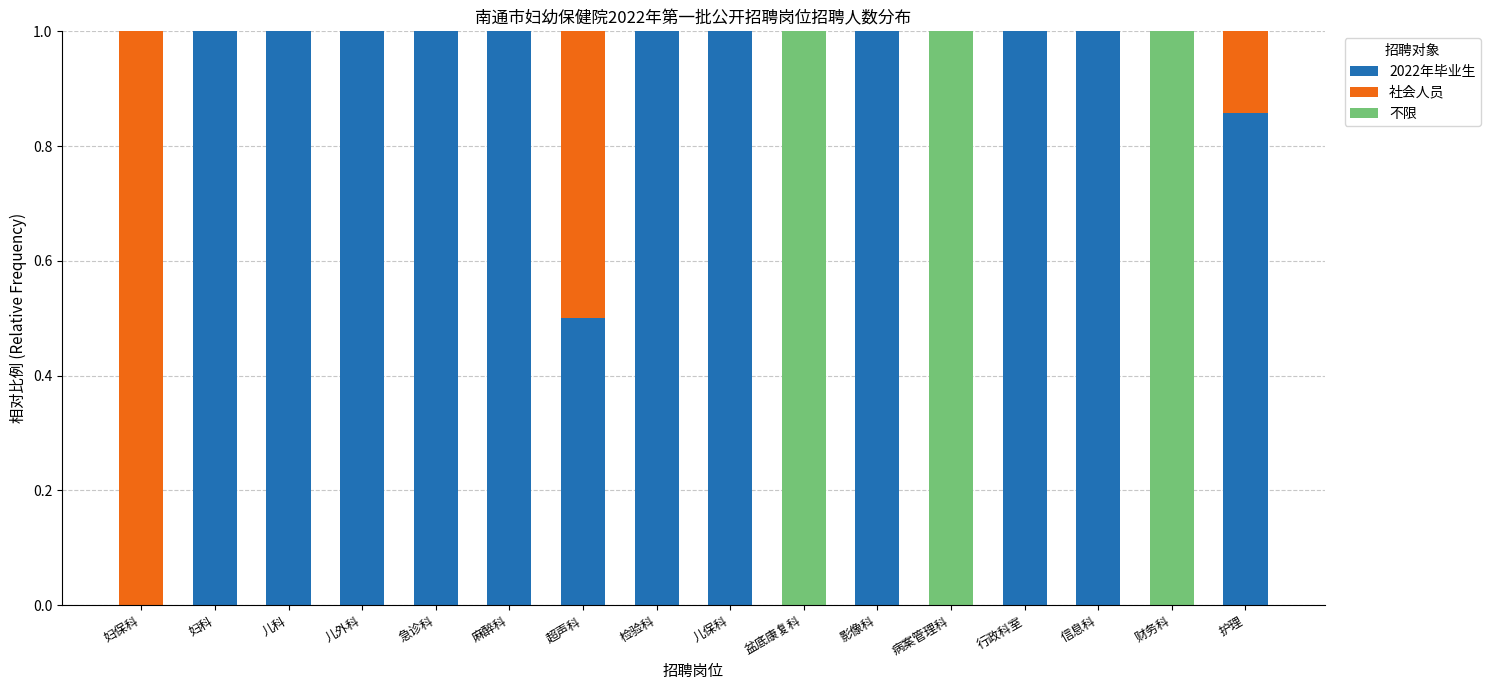

The 2022年毕业生 series shows 1.0 at 检验科. True or false?

True